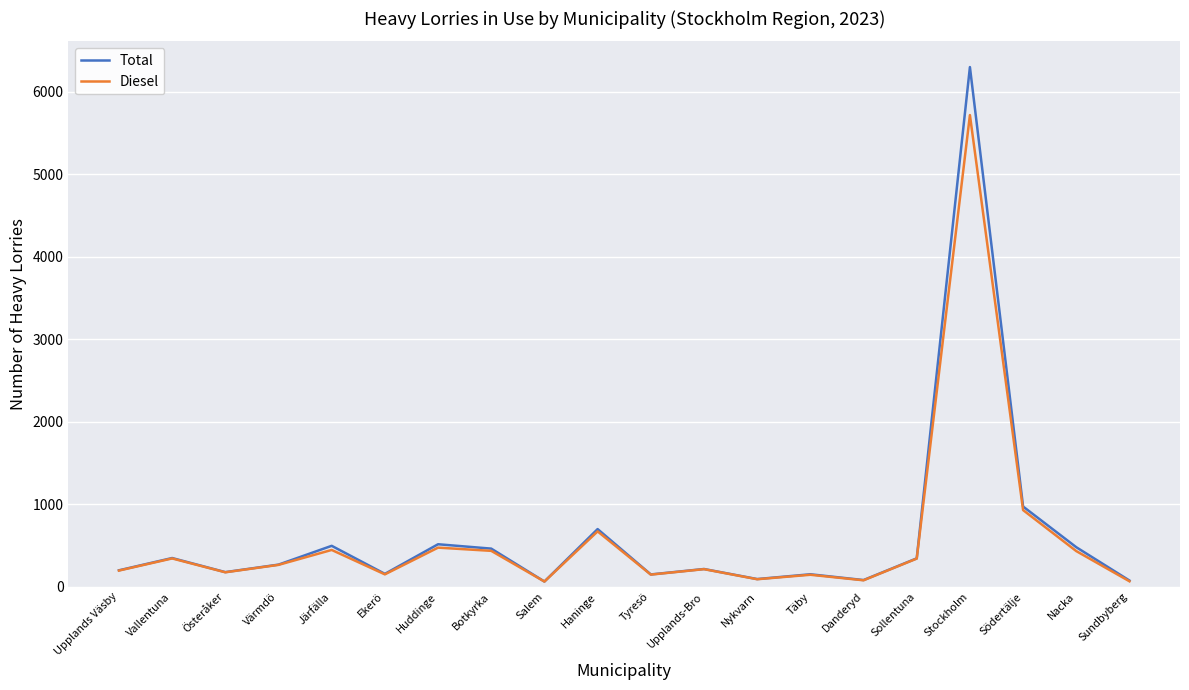

Rank the series by their maximum value, from lowest to highest.

Diesel, Total